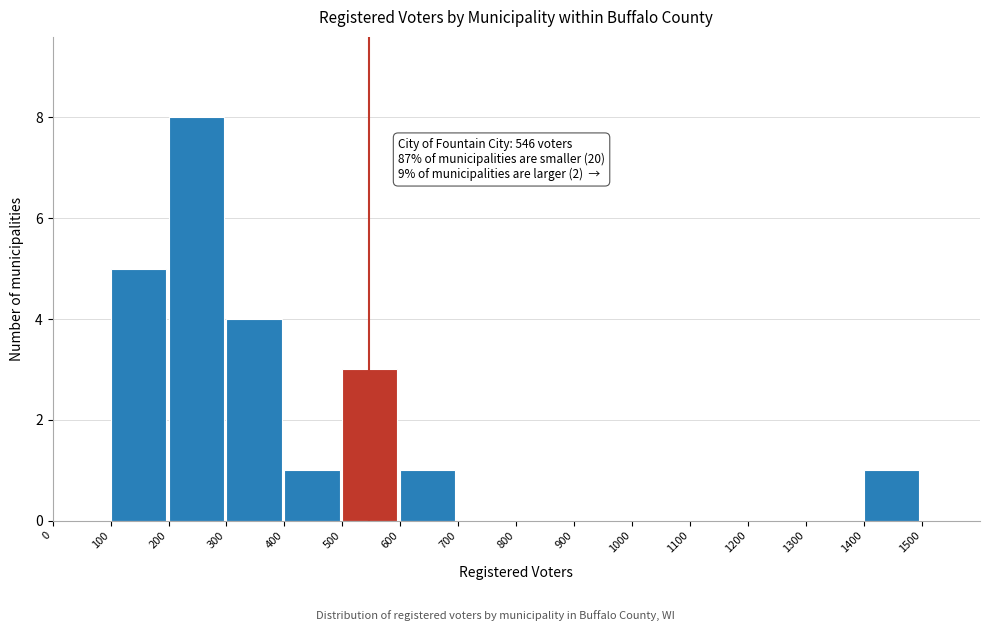

Which range on the x-axis has the tallest bar?

200 to 300